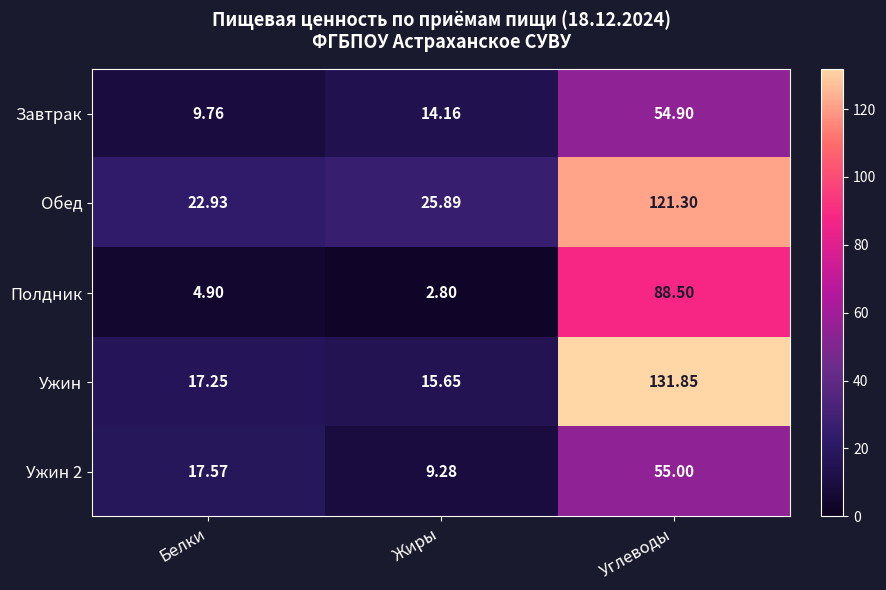

At which category is the sum across all series the highest?

Углеводы